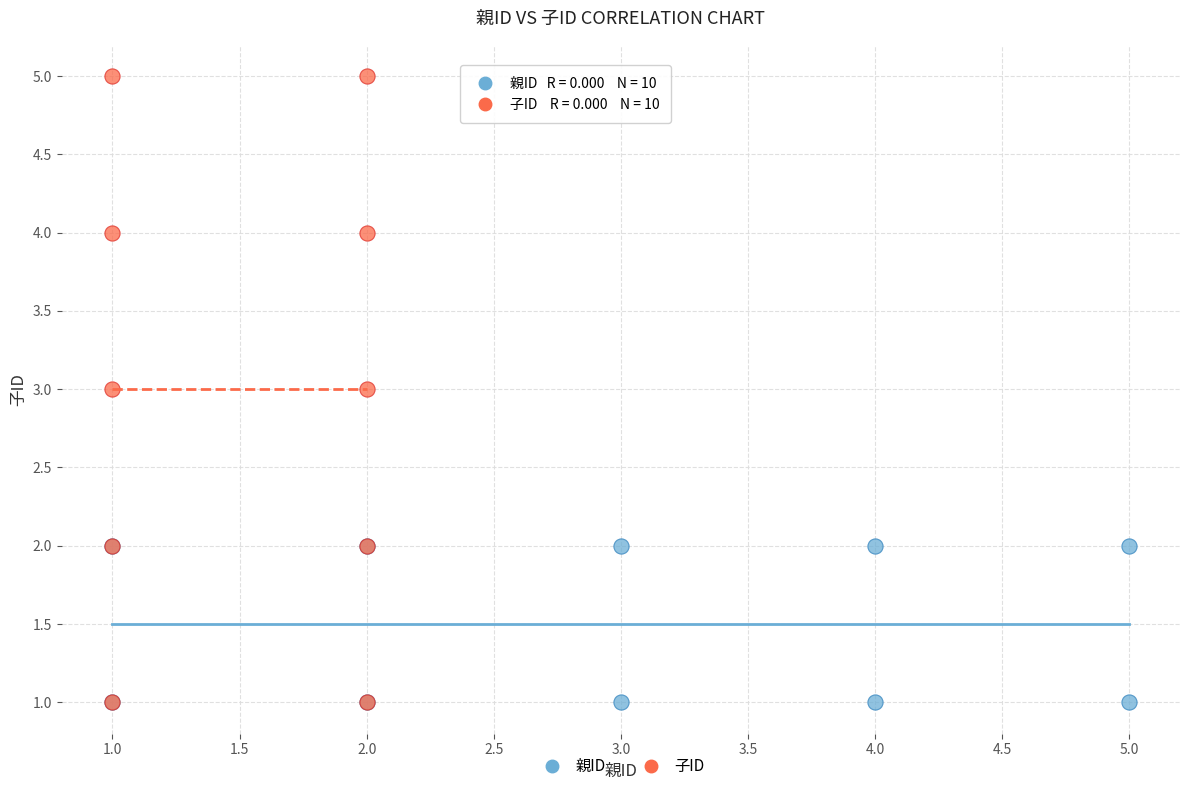

Which series reaches the maximum Y coordinate?

子ID